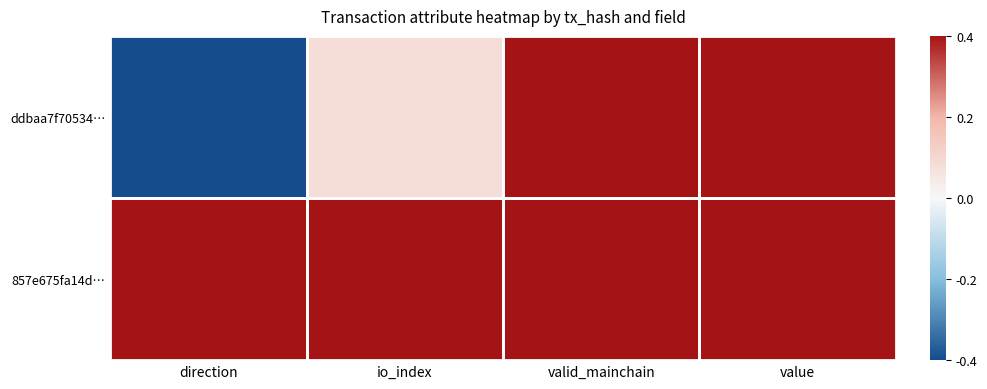

Reading left to right, transcribe all the data shown in this chart.

ddbaa7f70534…: direction=-1.0	io_index=0.2	valid_mainchain=1.0	value=1.0
857e675fa14d…: direction=1.0	io_index=1.0	valid_mainchain=1.0	value=1.0